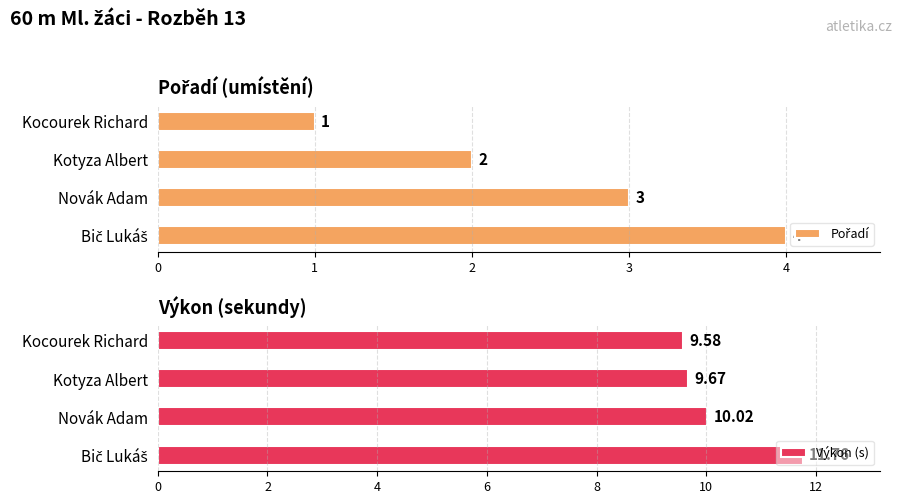

Which series has the largest total across all categories?

Výkon (s)